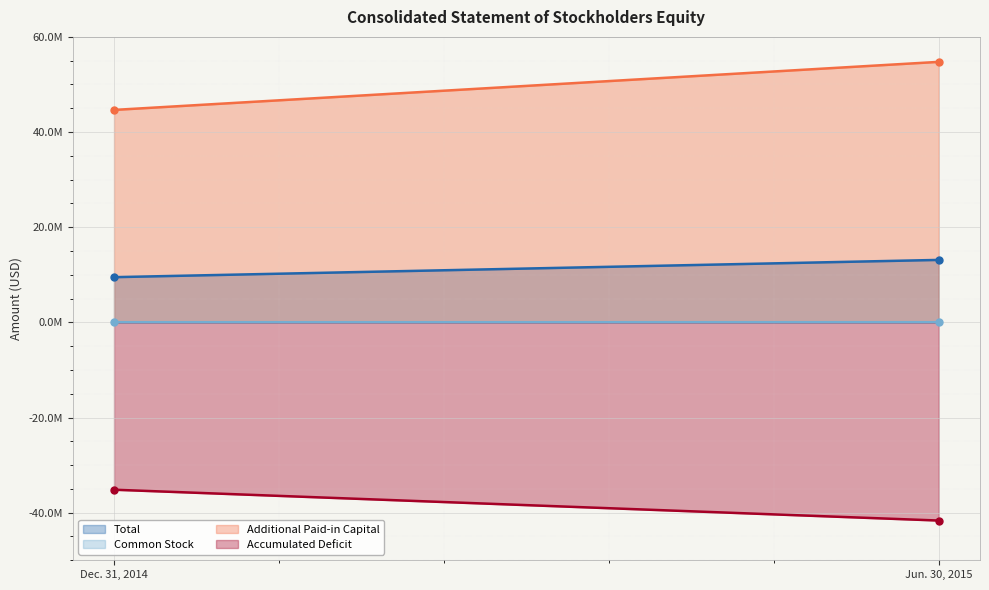

Rank the categories by Common Stock value from lowest to highest.

Dec. 31, 2014, Jun. 30, 2015